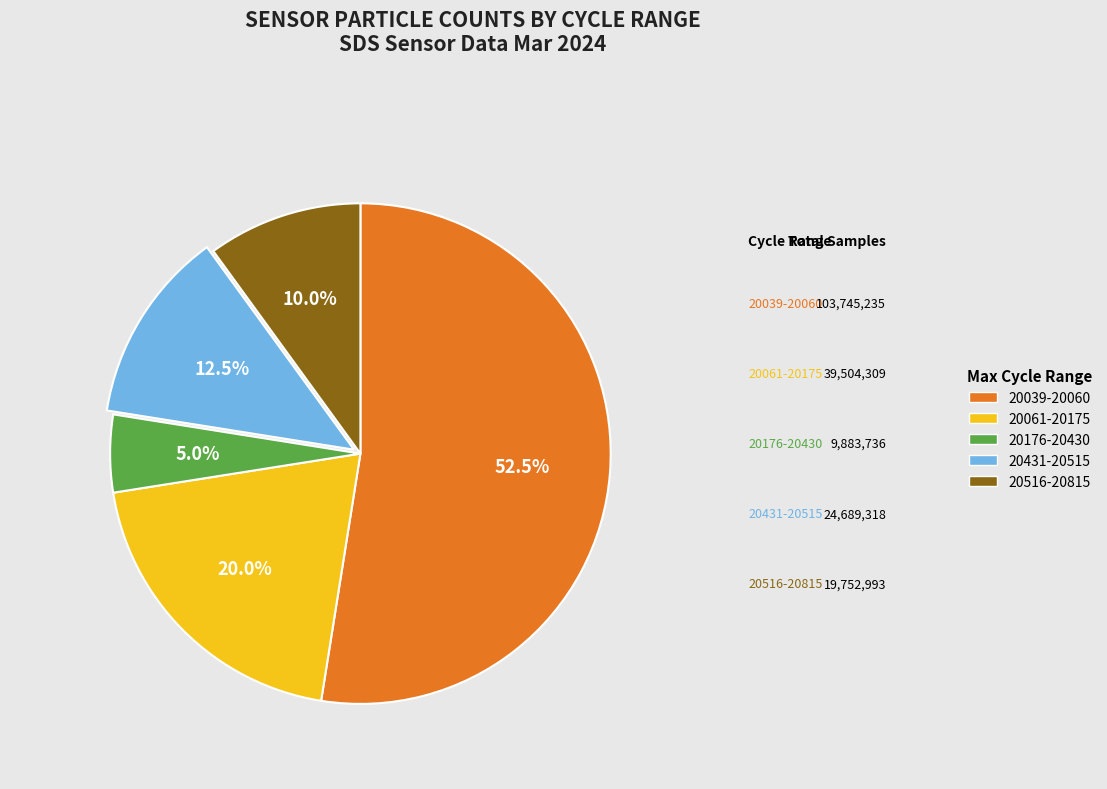

Is there a majority slice in this chart?

Yes